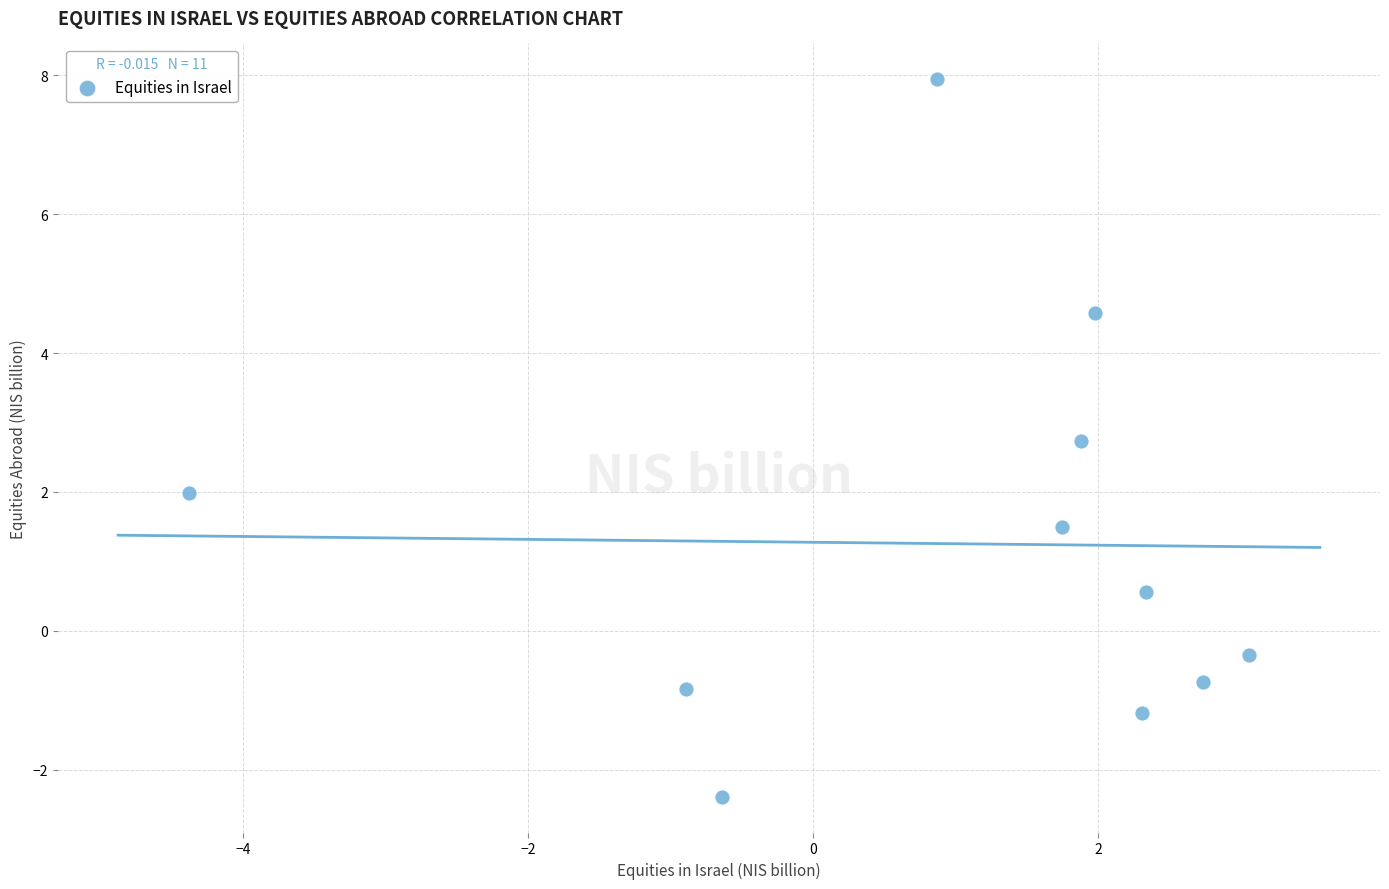

What is the average Y value?

1.3